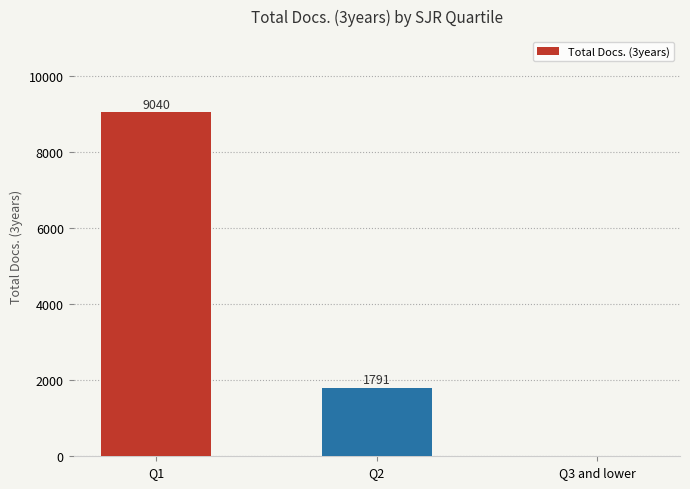

Reading right to left, what are all the values shown in this chart?

0	1791	9040